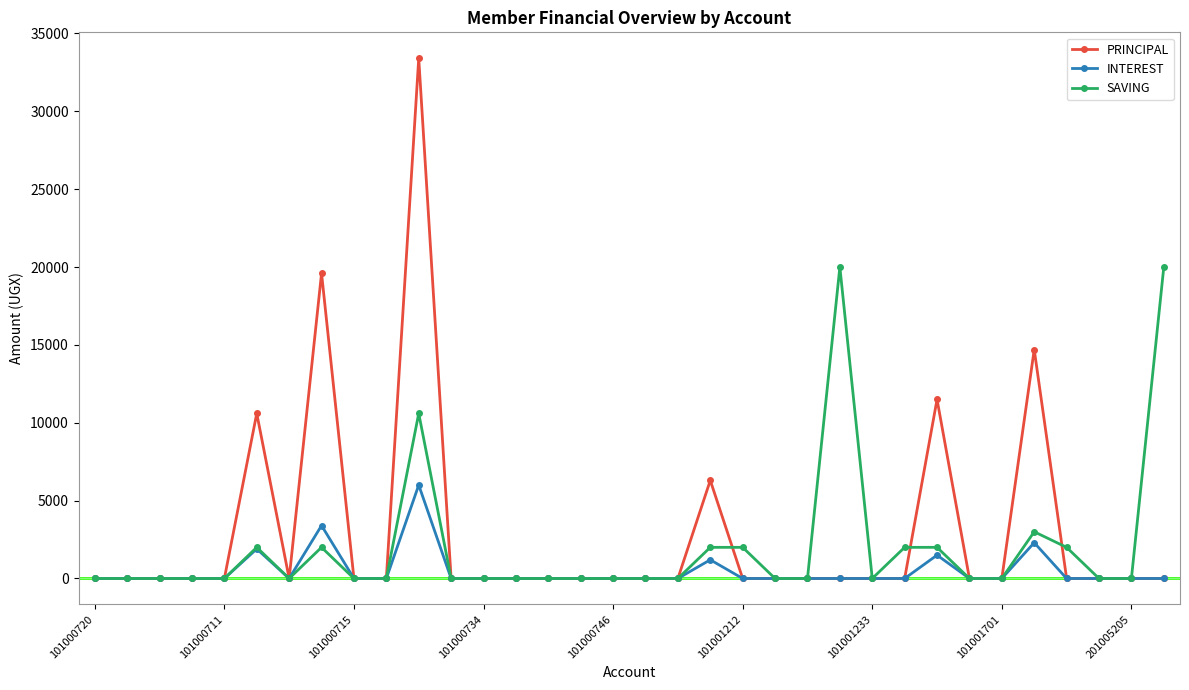

List the series in order of their peak value, highest first.

PRINCIPAL, SAVING, INTEREST